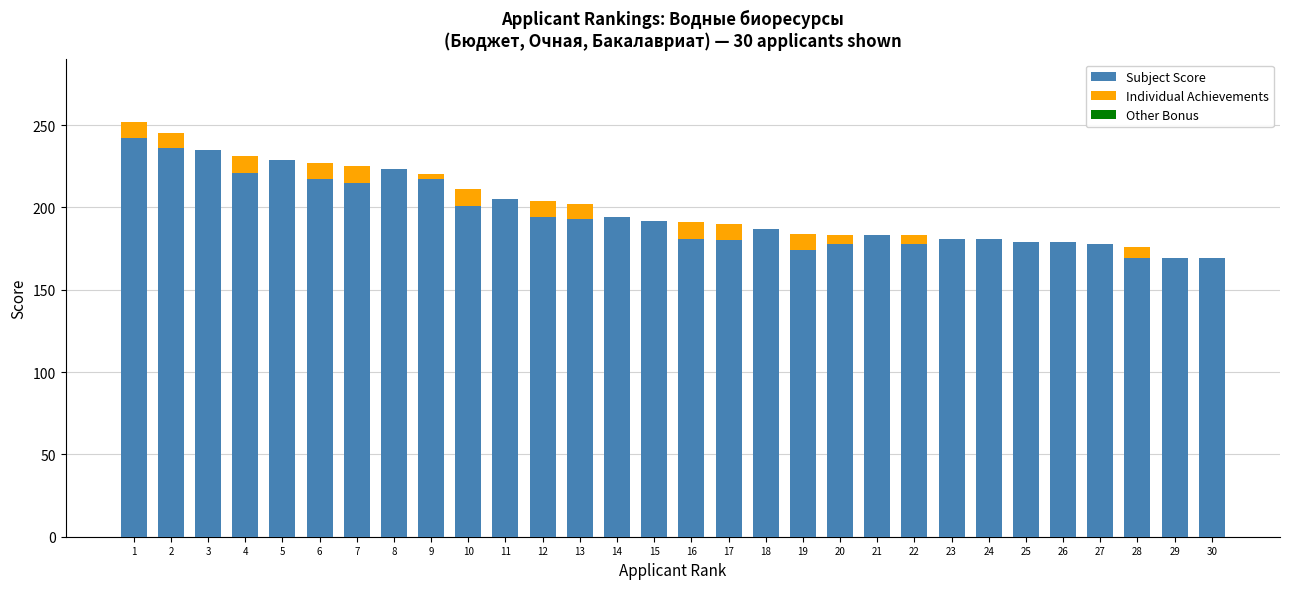

What is the highest value of the Subject Score series?

242